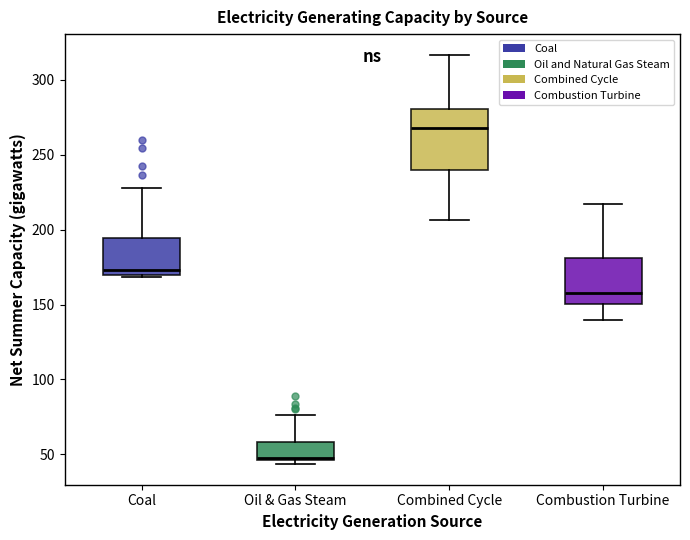

Reading left to right, transcribe this box plot: for each box, give where its median line is, the range the box spans, and where its two whiskers end, as read against the y-axis. The values are not printed on the chart, so give them approximately, as read against the axis.

Coal: median 175, box 170 to 195, whiskers 170 to 230
Oil & Gas Steam: median 50, box 45 to 60, whiskers 45 (just below the box's lower edge) to 75
Combined Cycle: median 270, box 240 to 280, whiskers 205 to 315
Combustion Turbine: median 160, box 150 to 180, whiskers 140 to 215